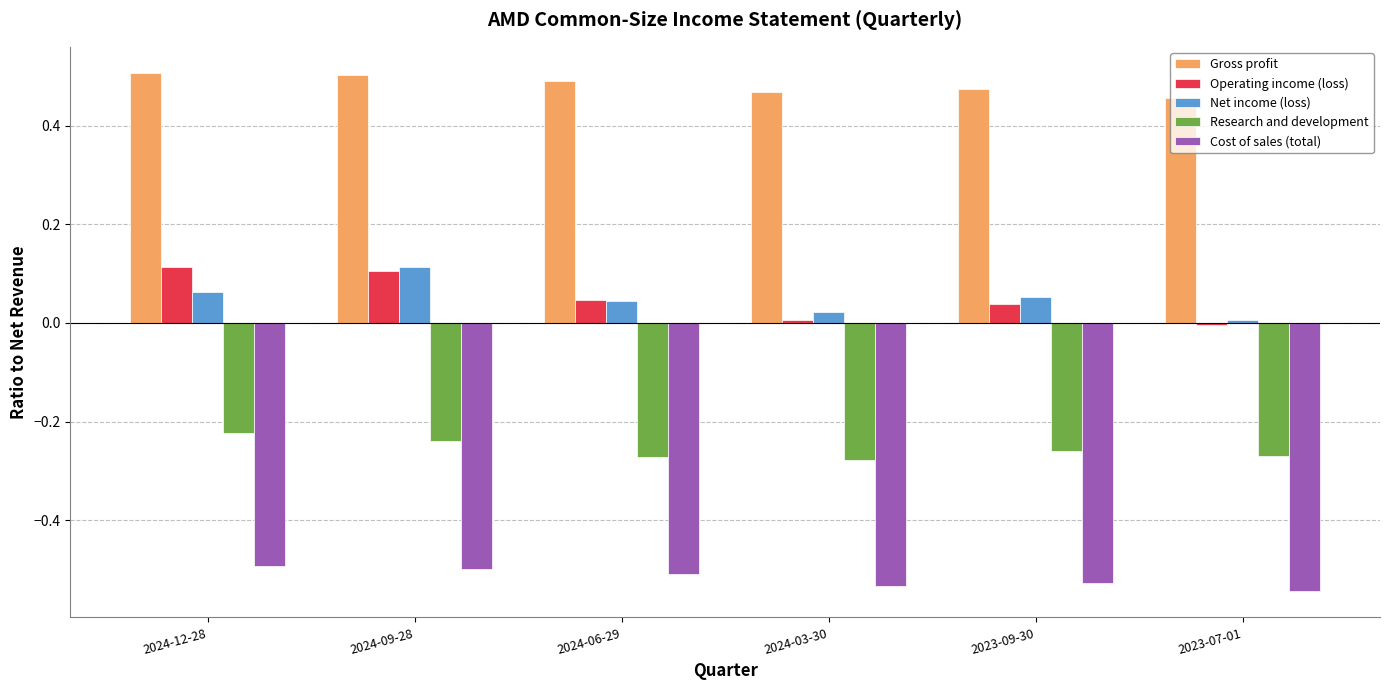

What is the label of the 6th bar from the right?

2024-12-28